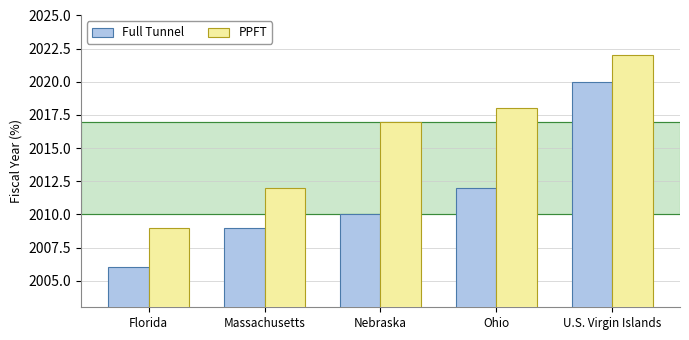

The value of PPFT at Nebraska is 485. True or false?

False